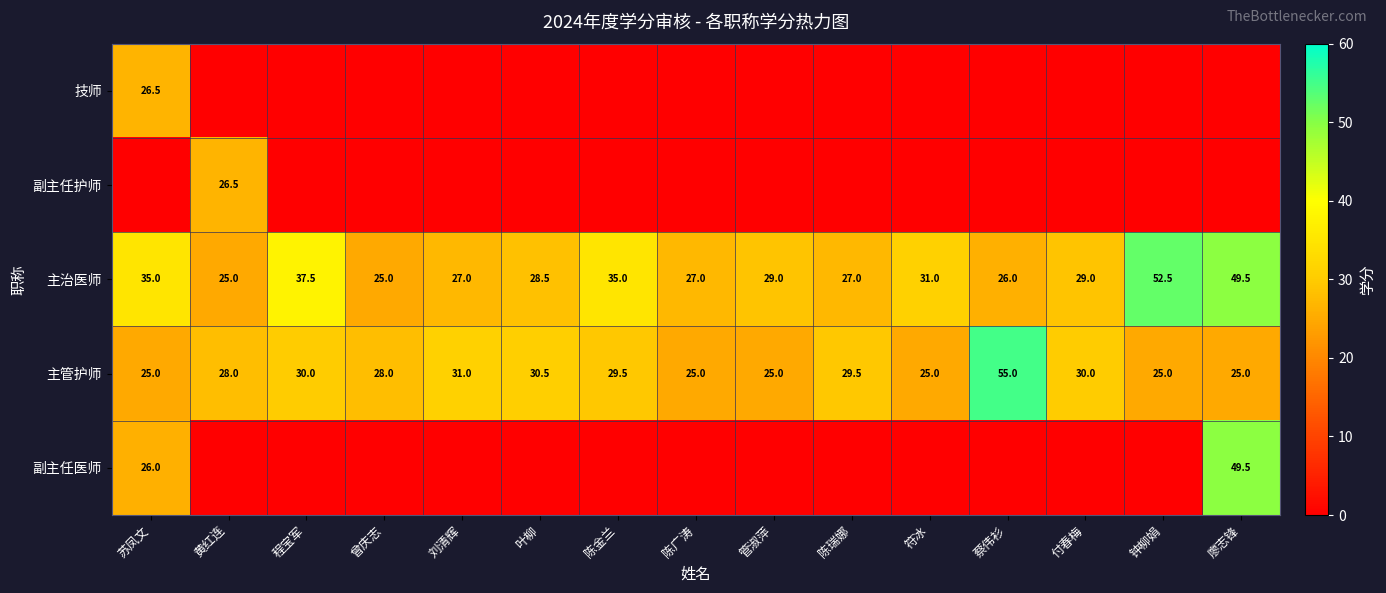

Which has a higher value, 管淑萍 or 陈金兰?

管淑萍